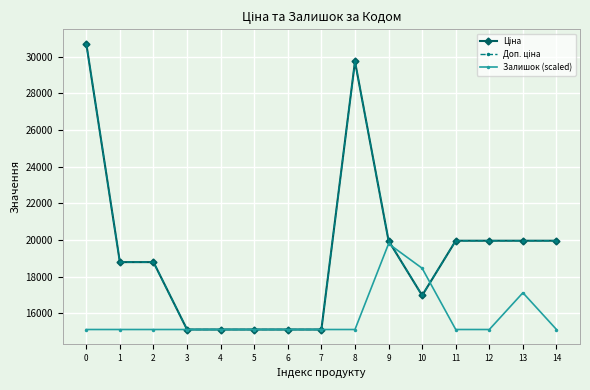

How many interior local peaks does the Доп. ціна series have?

1